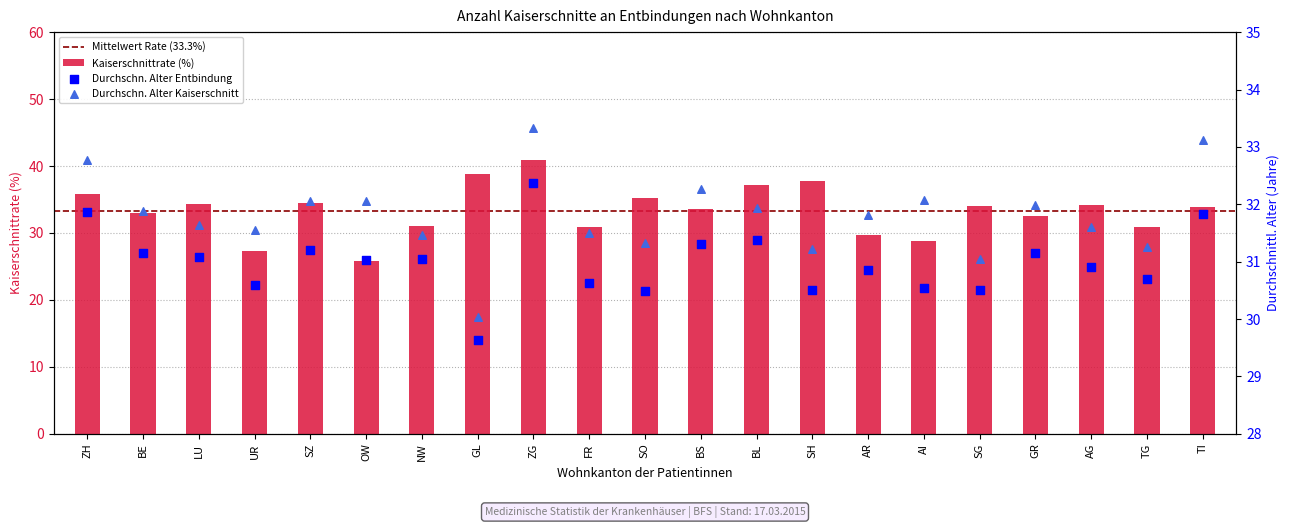

What is the total value across all series at GR?

95.7